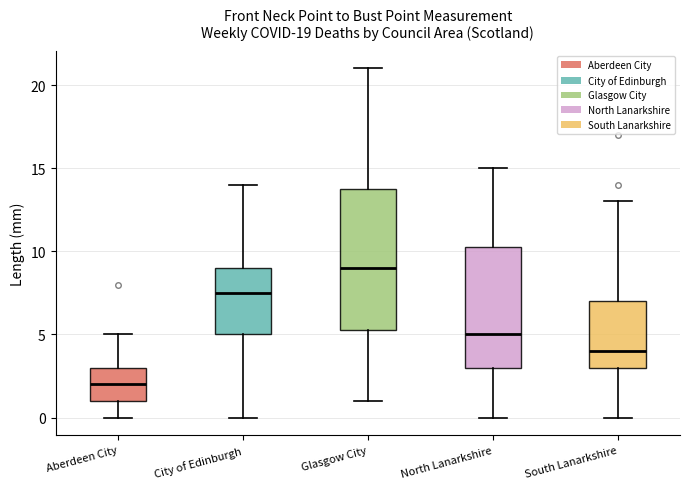

Comparing the boxes themselves (not the whiskers), which one is the tallest?

Glasgow City